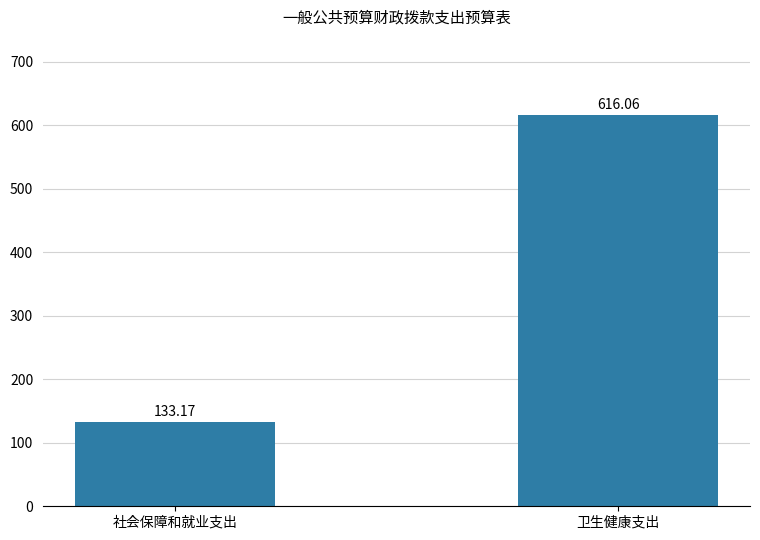

The chart shows a value of 971.9 at 卫生健康支出. True or false?

False